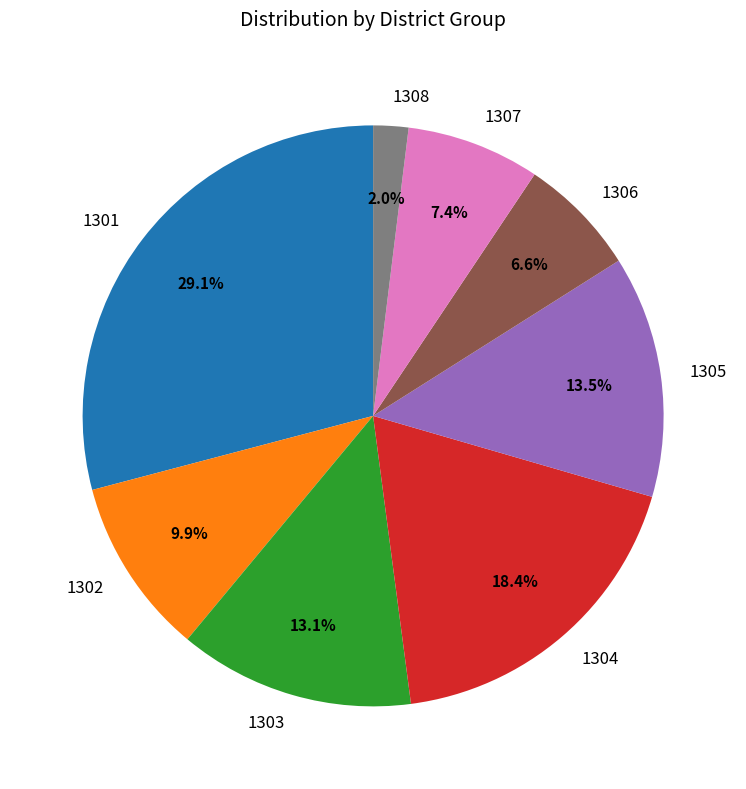

Is the sum of 1307 and 1308 greater than half?

No